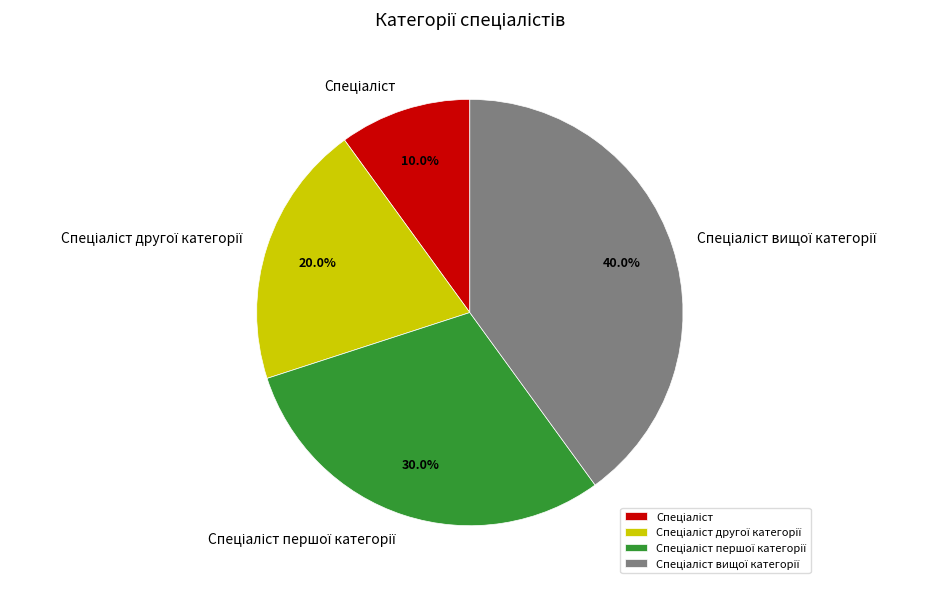

Does any single category account for the majority?

No